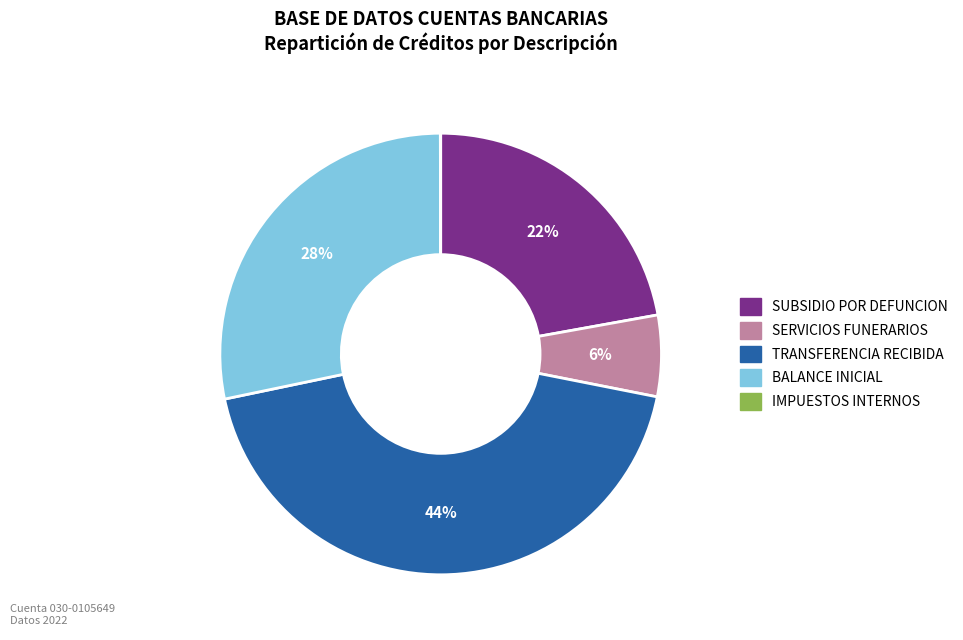

Does any single category account for the majority?

No